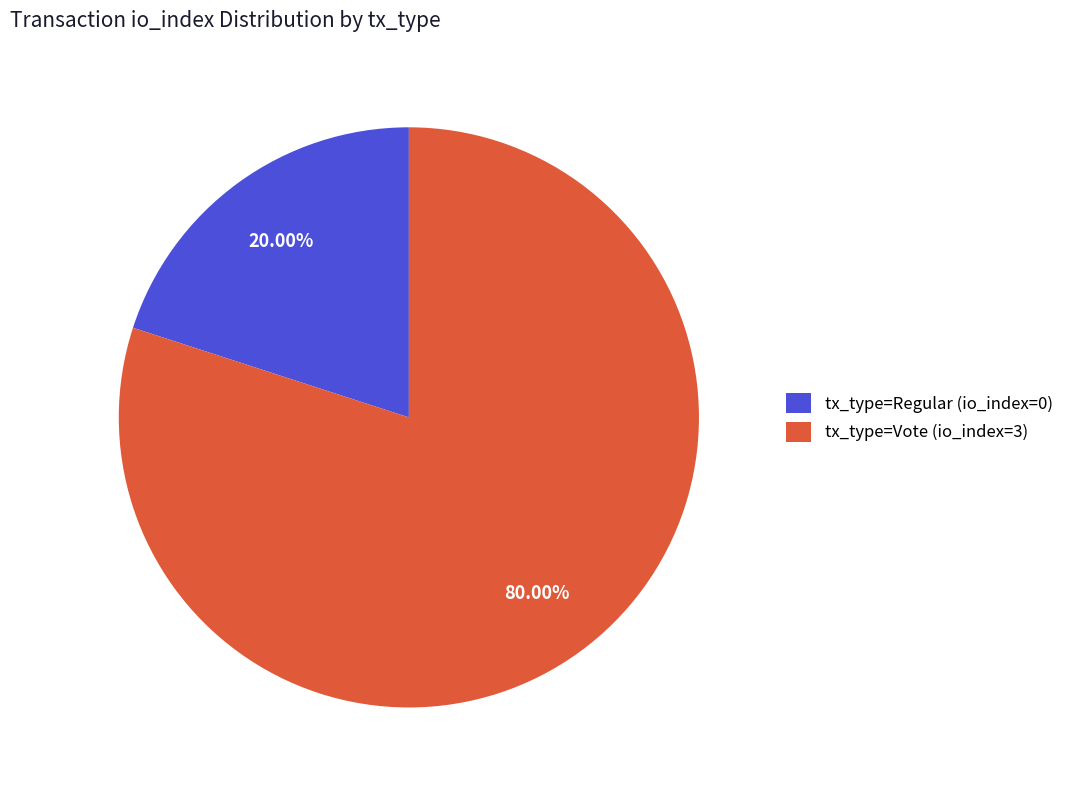

Which slice is the largest?

tx_type=Vote (io_index=3)